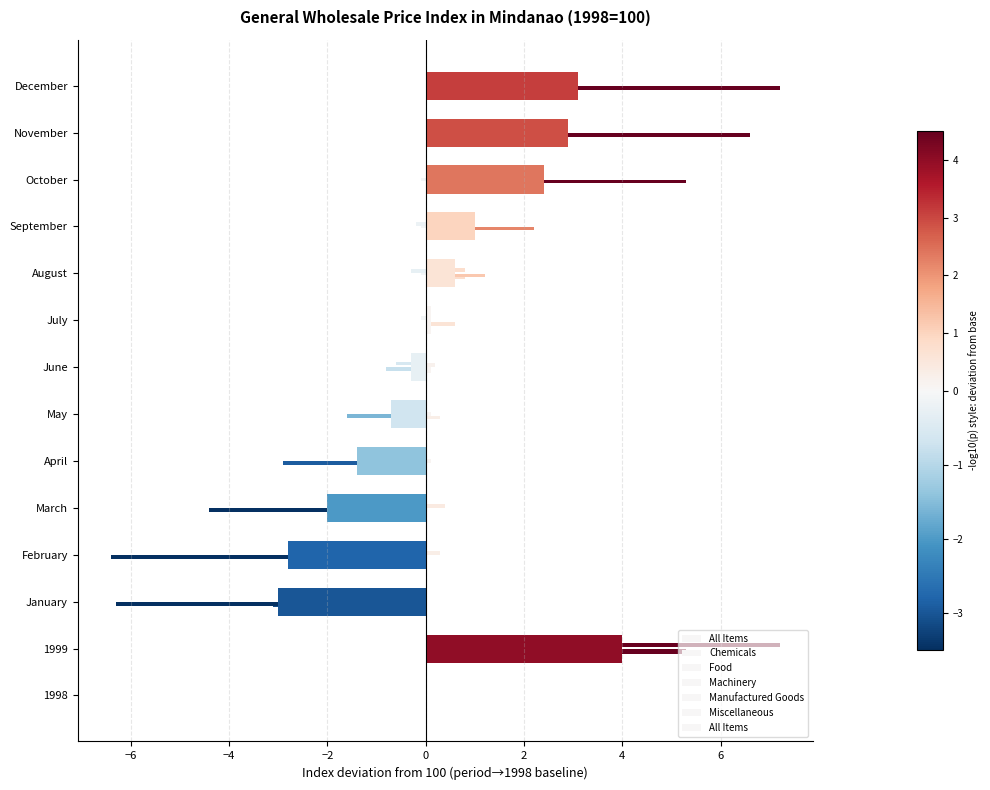

What is the value of the 9th bar from the left?

0.1